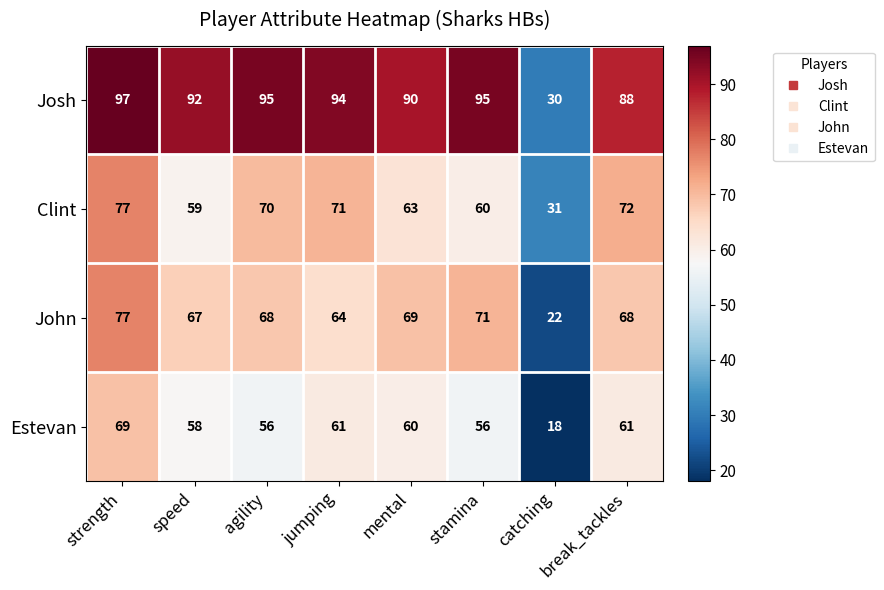

What is the smallest value displayed?

18